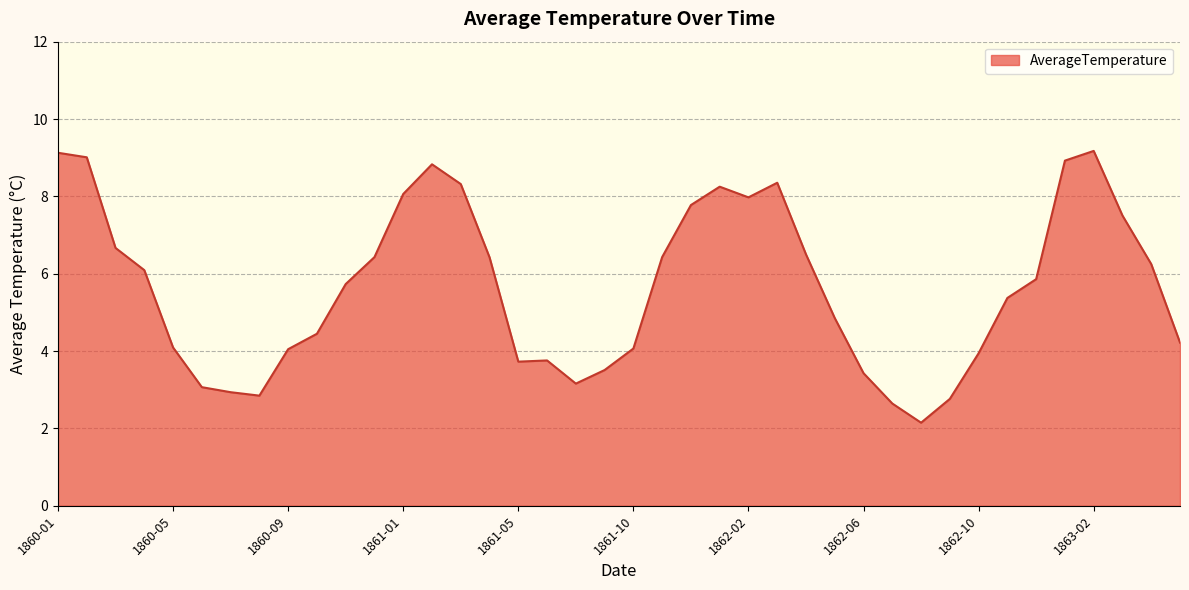

What is the difference between the maximum and minimum values?

7.0